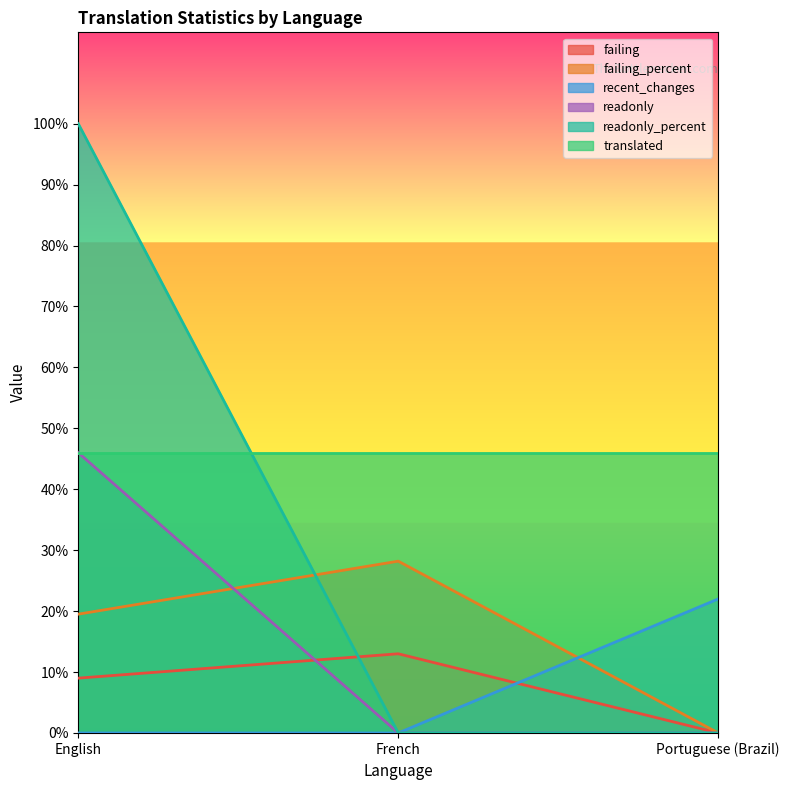

Which has a higher value, Portuguese (Brazil) or French?

French